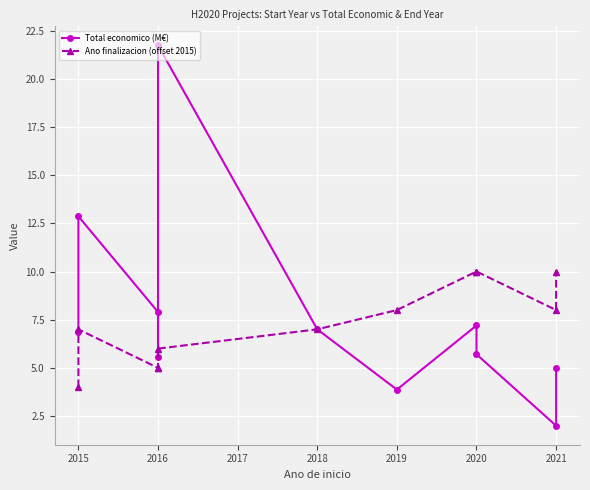

How many interior local valleys does the Total economico (M€) series have?

3